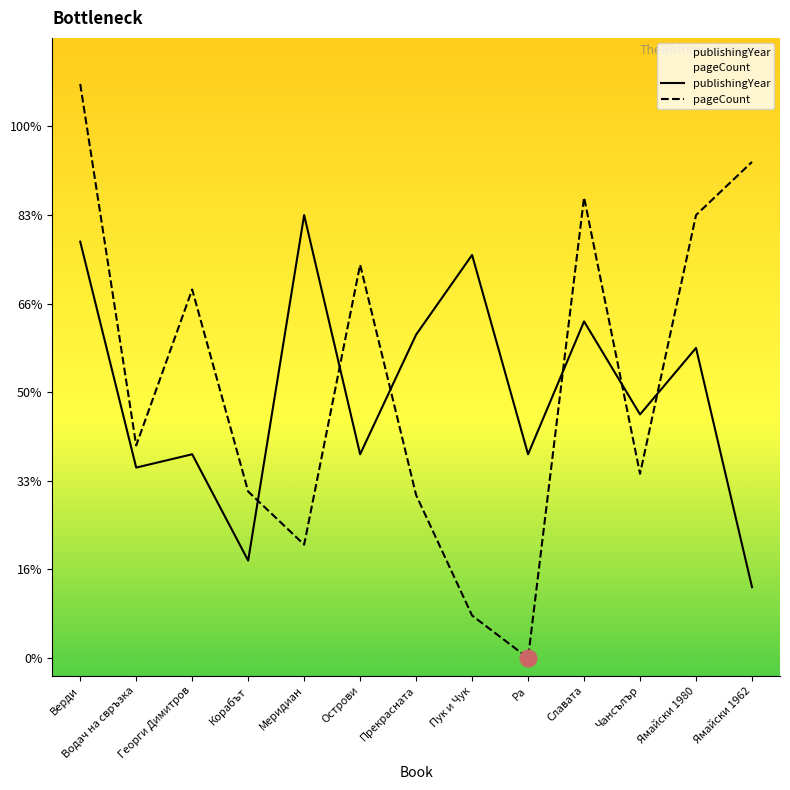

Does the chart display data point markers on the line(s)?

No